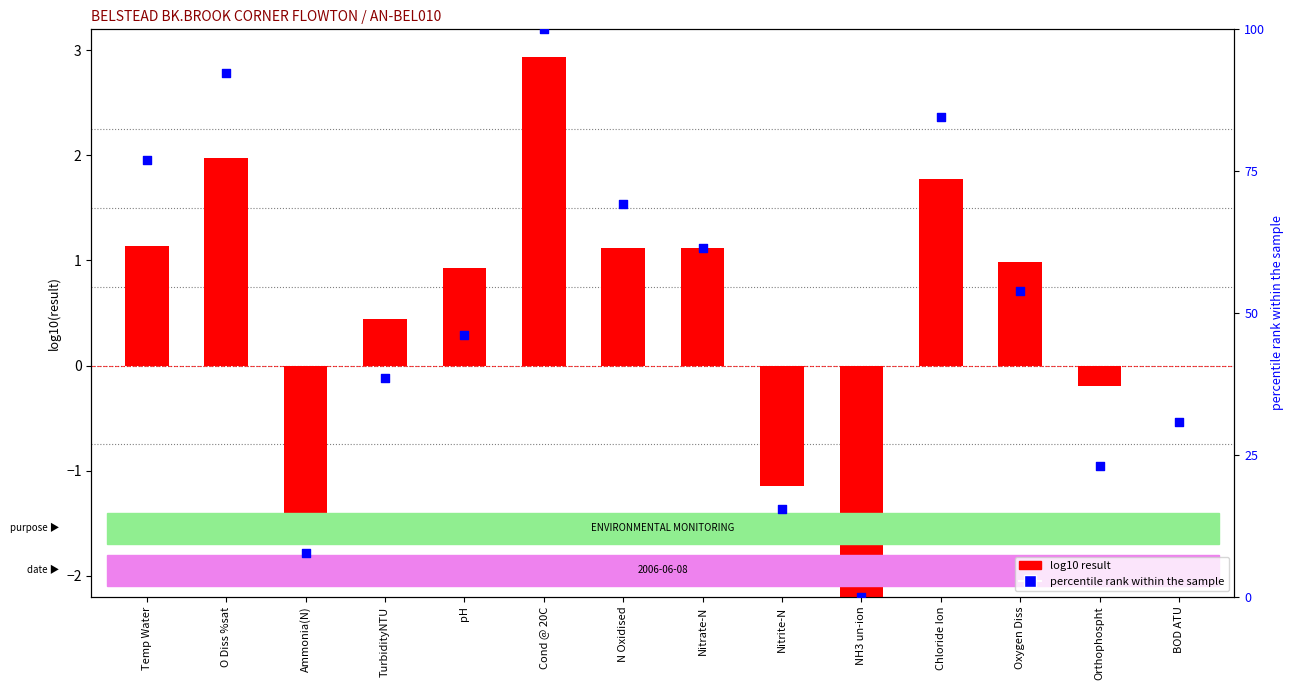

What are all the series names shown in the legend?

log10 result, percentile rank within the sample